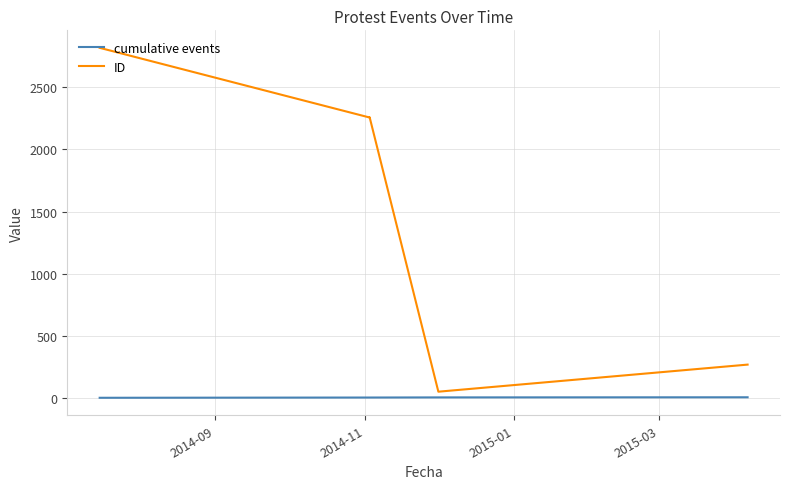

True or false: cumulative events has more than 1 points higher than both neighbors.

False